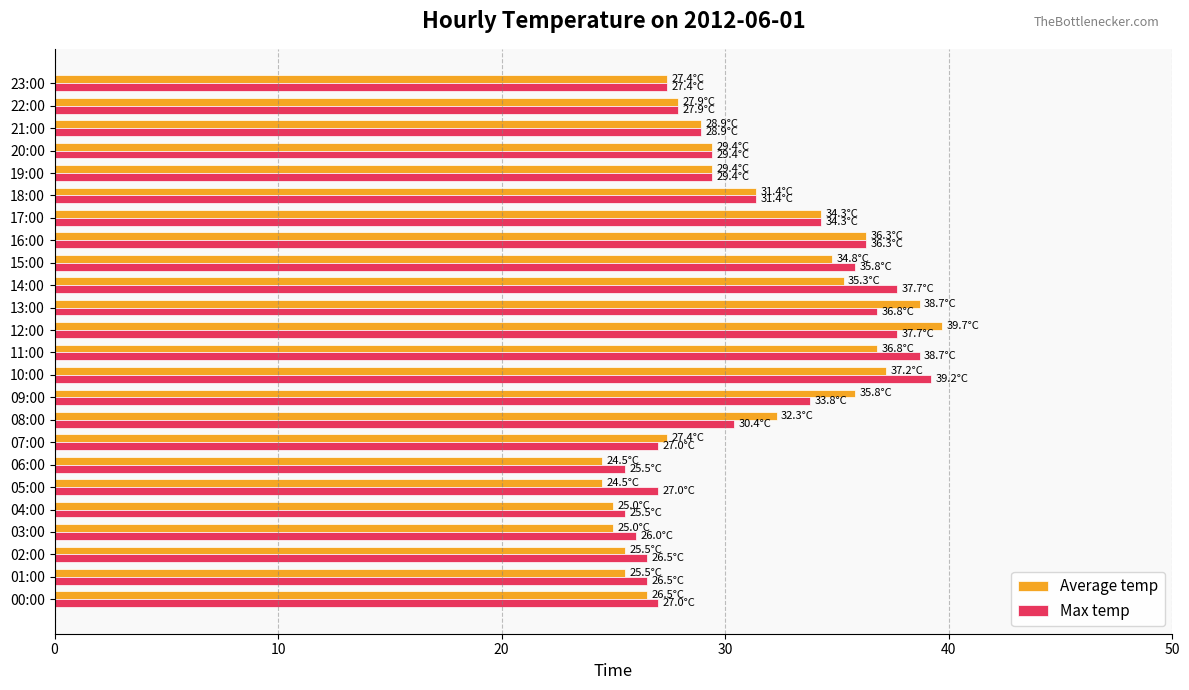

Which series changed the most between 09:00 and 19:00?

Average temp